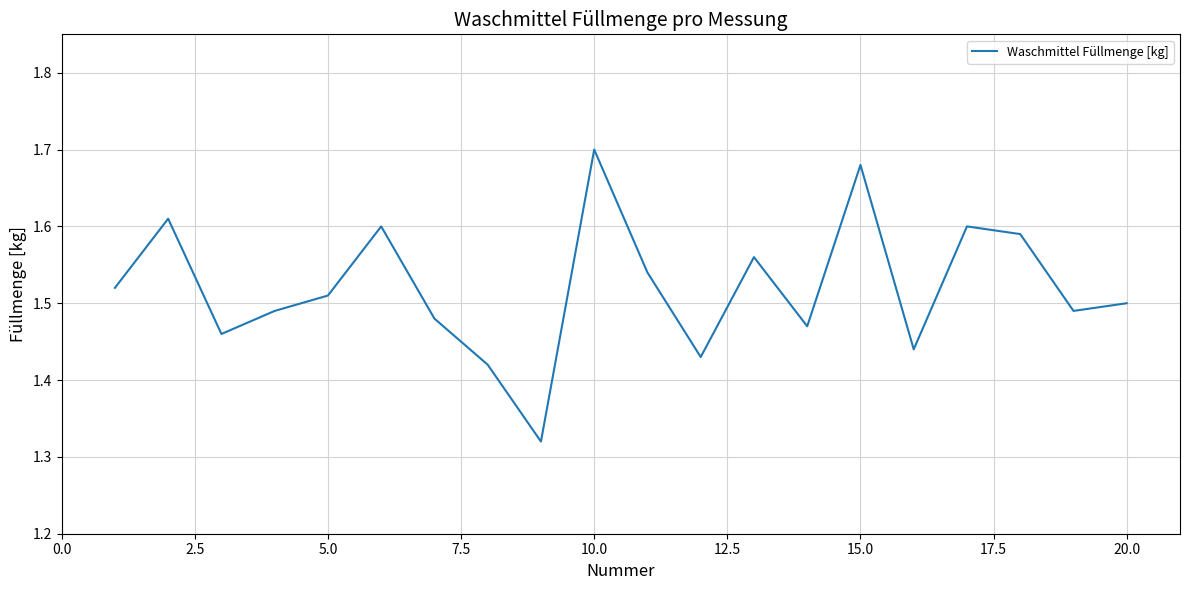

Reading left to right, list all the values displayed in this chart.

1.5	1.6	1.5	1.5	1.5	1.6	1.5	1.4	1.3	1.7	1.5	1.4	1.6	1.5	1.7	1.4	1.6	1.6	1.5	1.5